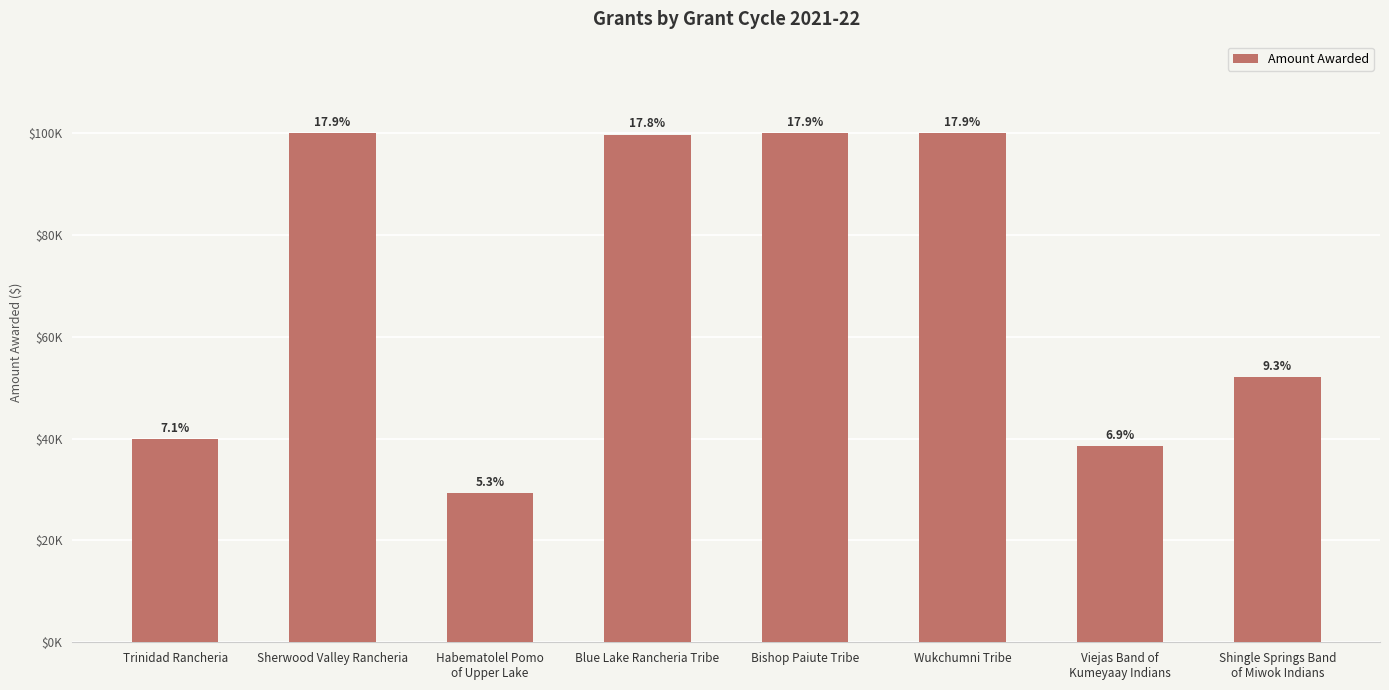

The chart shows a value of 100000 at Wukchumni Tribe. True or false?

True